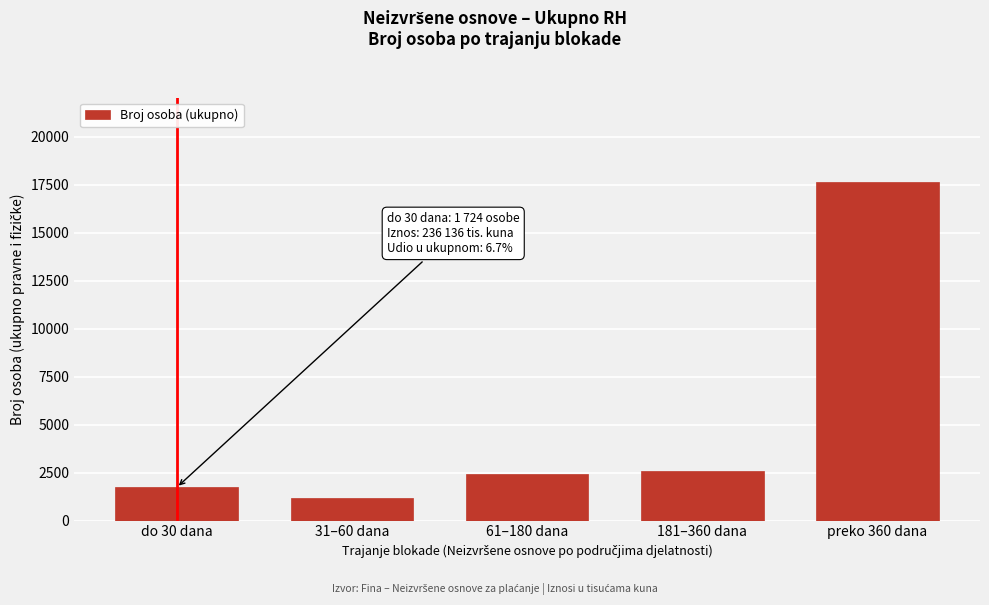

Reading right to left, what are all the values shown in this chart?

preko 360 dana=17630	181–360 dana=2600	61–180 dana=2427	31–60 dana=1185	do 30 dana=1724